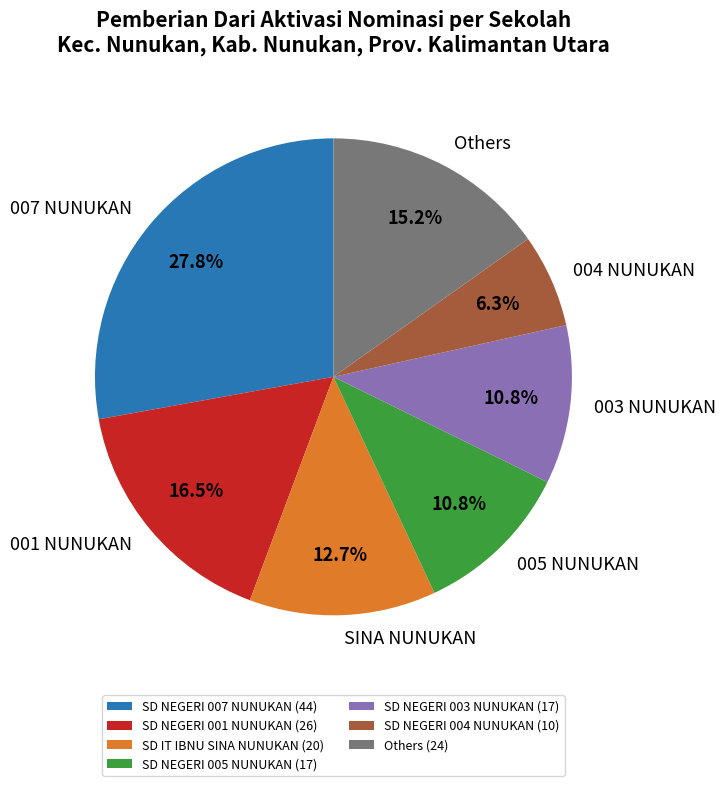

How many segments does this pie chart have?

7